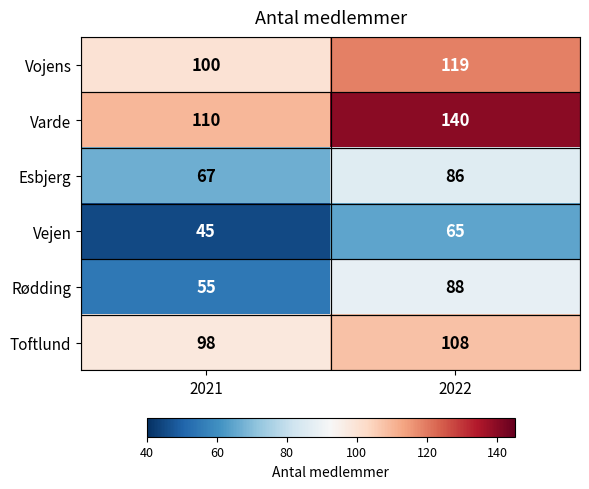

True or false: Vejen has a value of 43 at 2022.

False